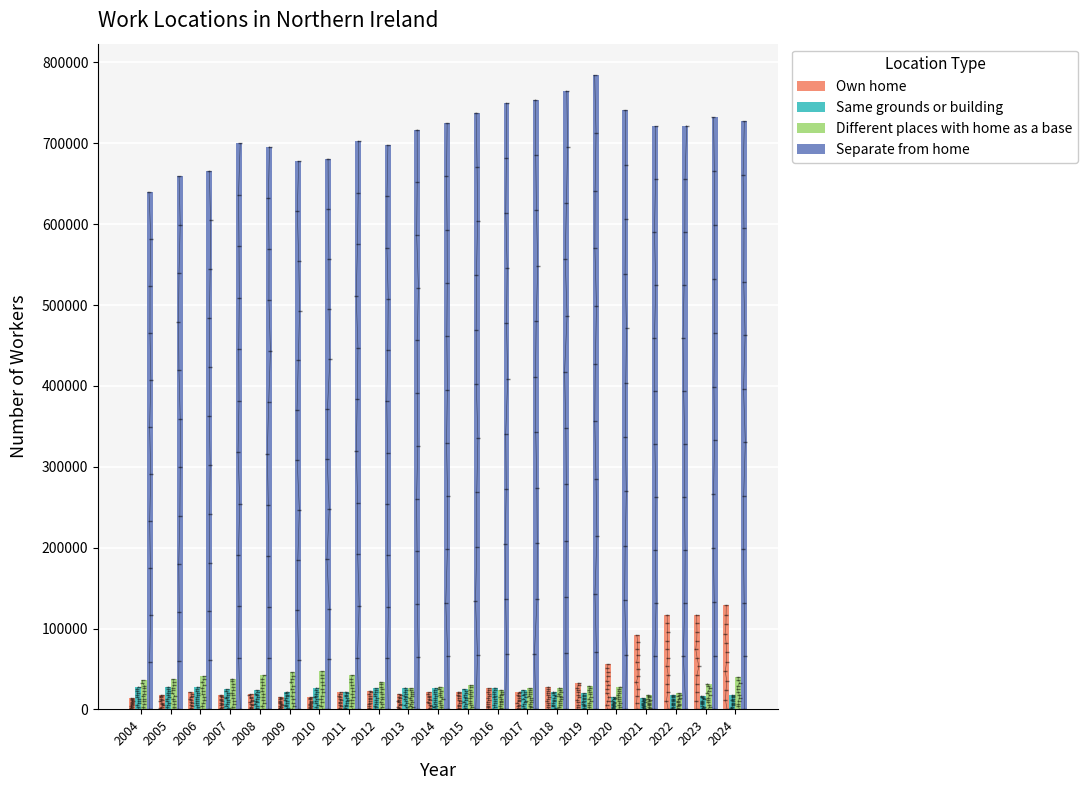

Between 2007 and 2013, which series saw the biggest shift?

Separate from home